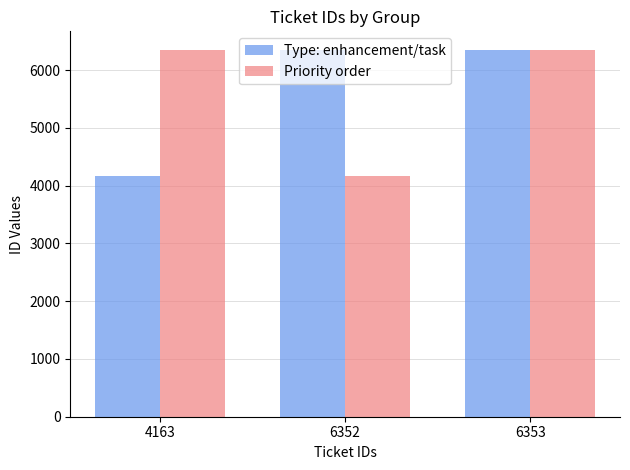

What is the difference between the maximum and minimum values in the Priority order series?

2190